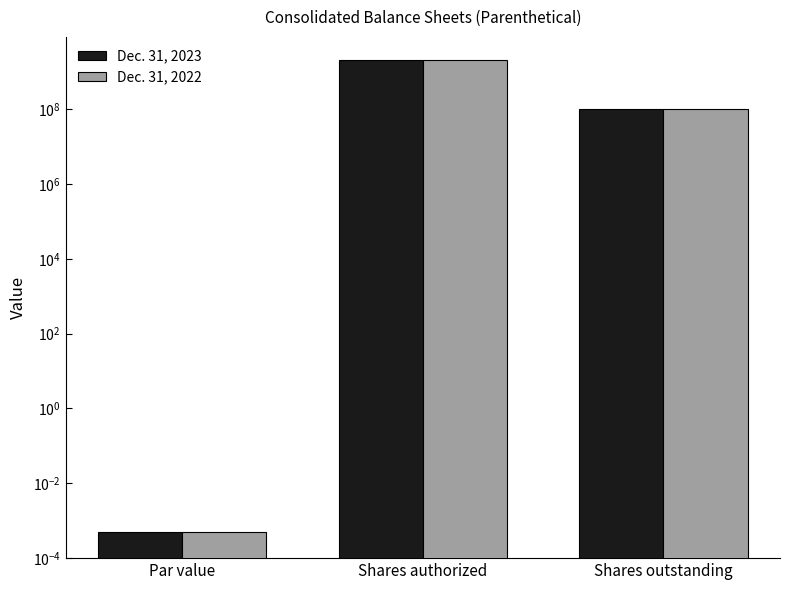

True or false: Dec. 31, 2023 has a value of 479399439.7 at Shares authorized.

False